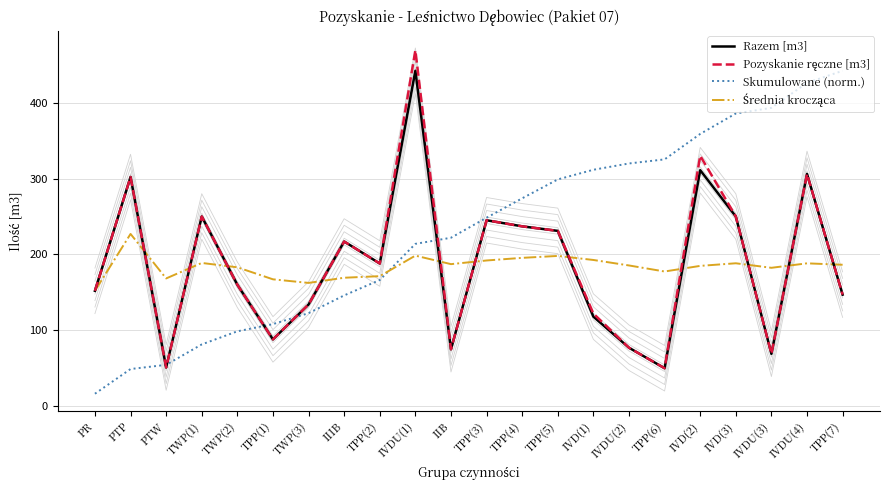

Rank the series by their maximum value, from lowest to highest.

Średnia krocząca, Razem [m3], Skumulowane (norm.), Pozyskanie ręczne [m3]